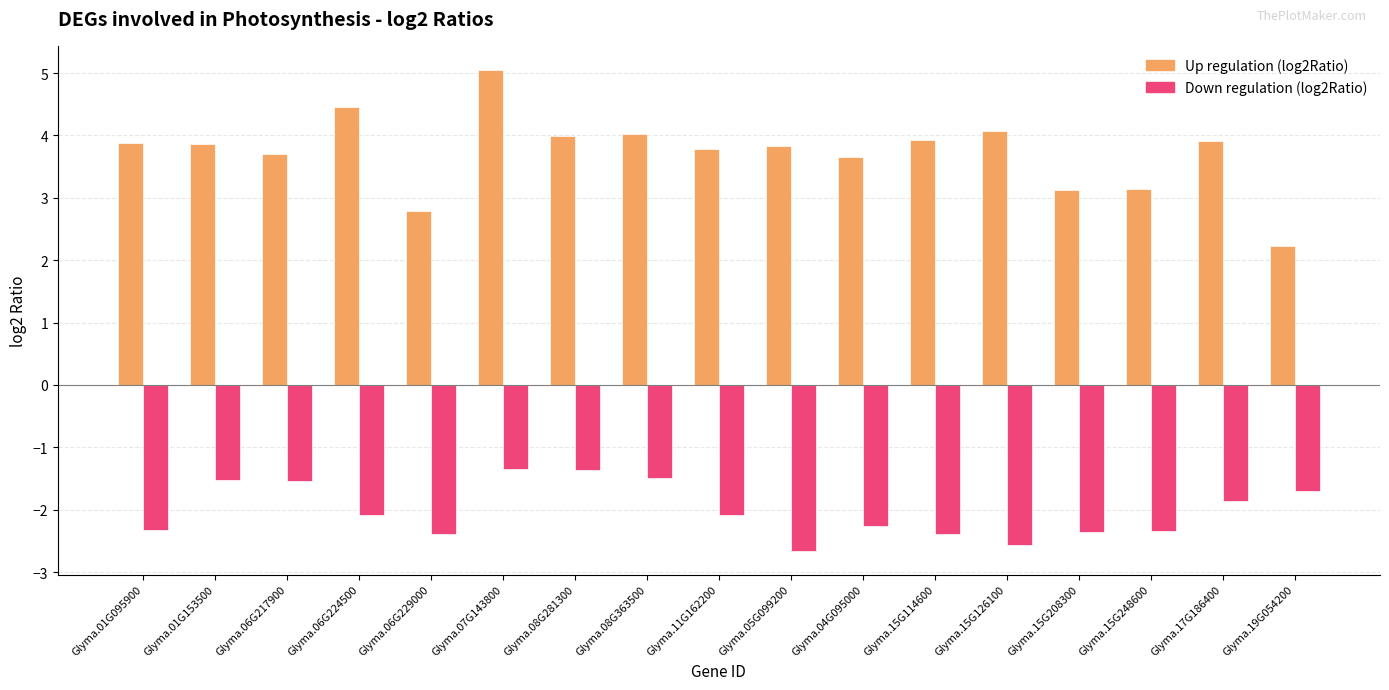

What is the difference between the highest and lowest values at Glyma.15G114600?

6.3